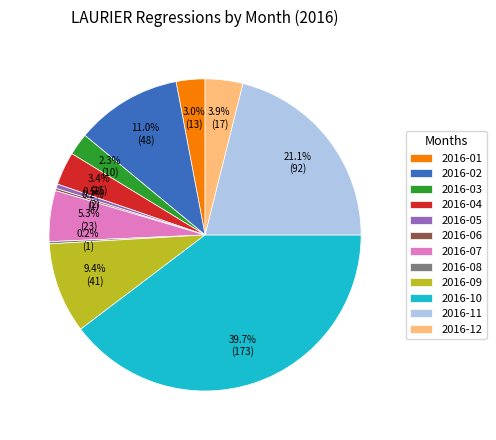

What is the total percentage of 2016-05 and 2016-09?

9.9%